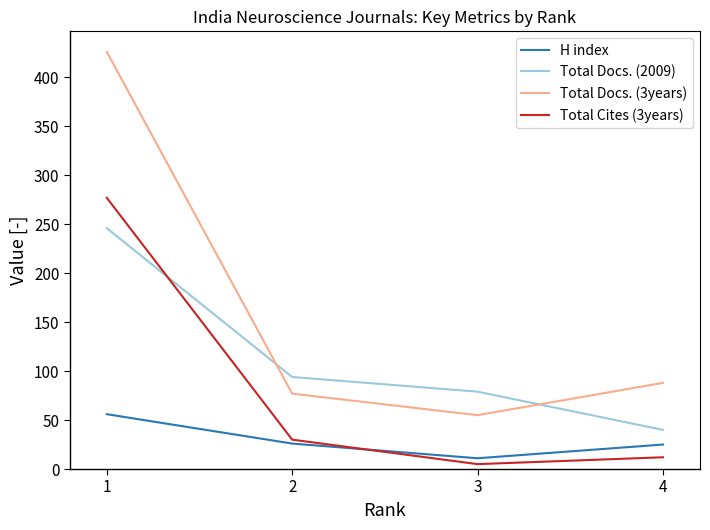

The H index series shows 39 at 1. True or false?

False